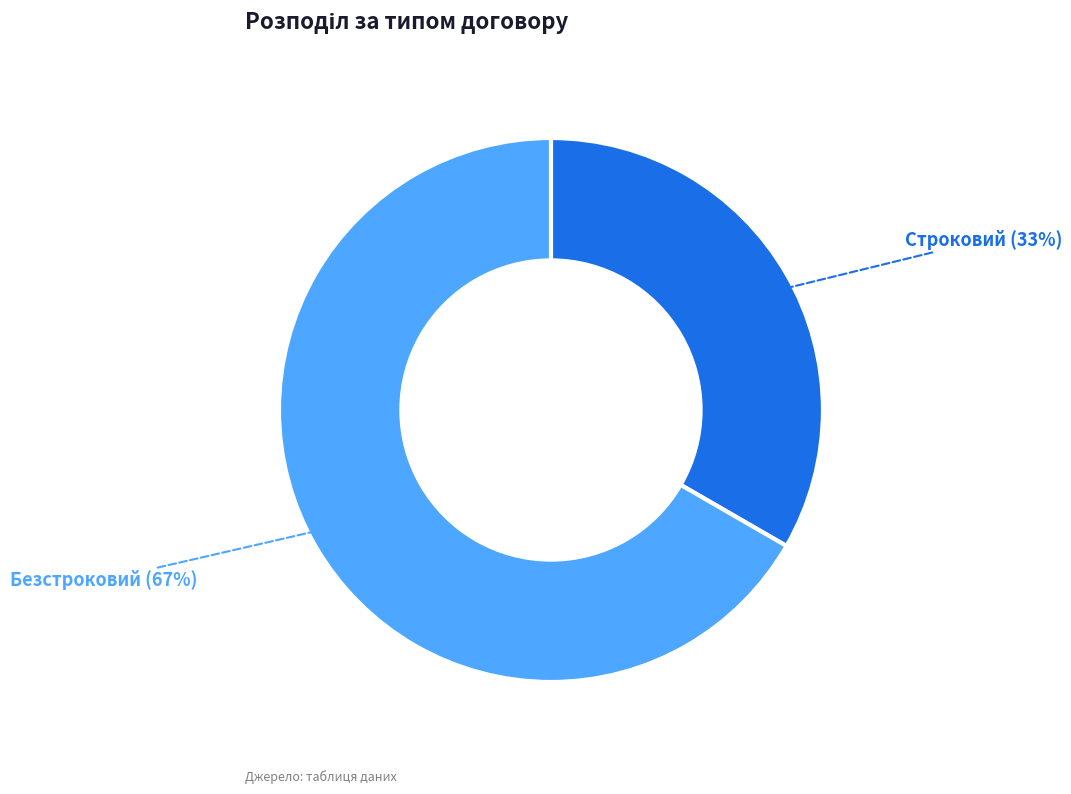

To the nearest percent, what percentage of the pie is Строковий?

33%